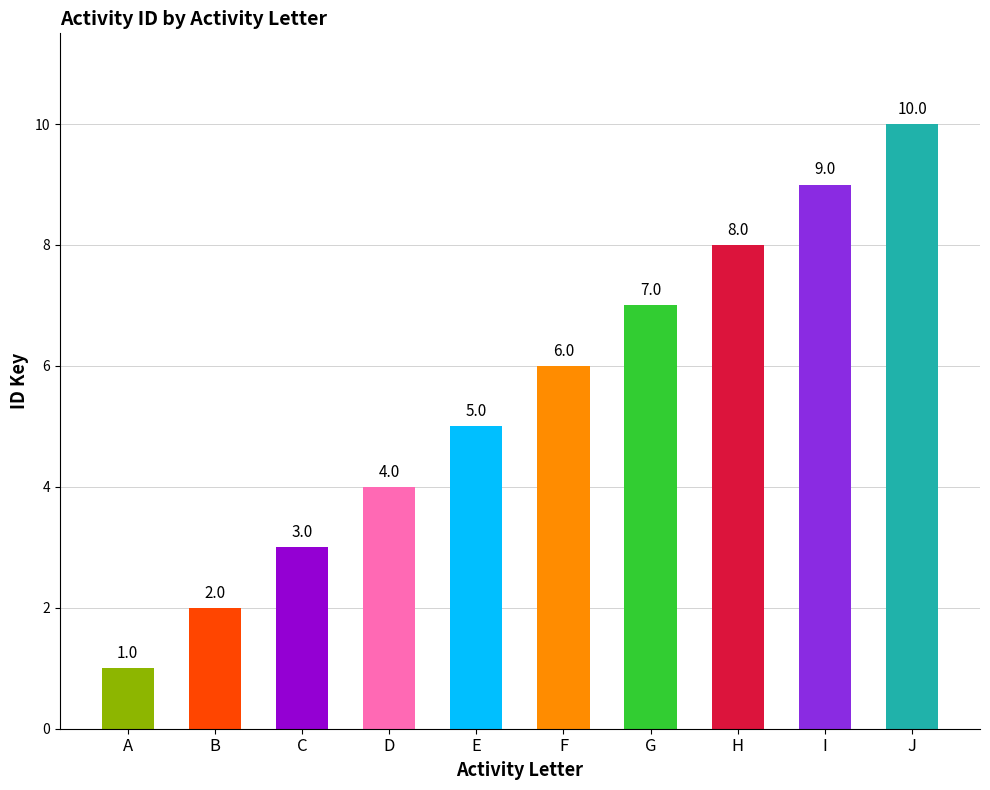

Rank the categories by value from lowest to highest.

A, B, C, D, E, F, G, H, I, J